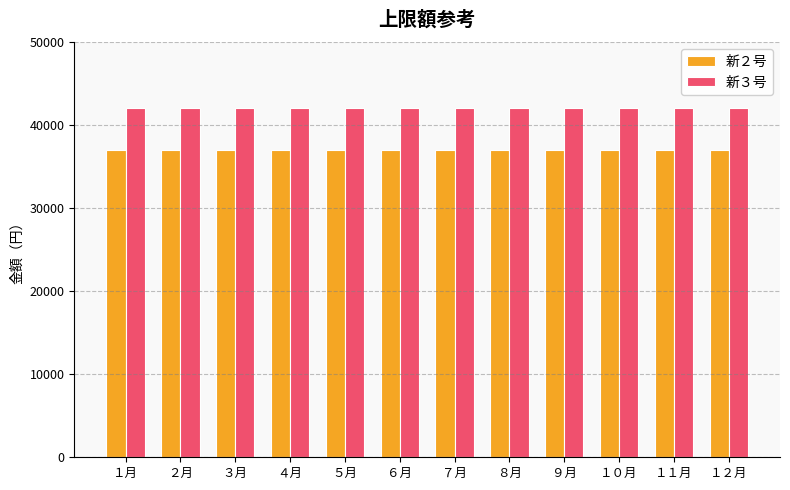

Reading left to right, what are all the values shown in this chart?

新２号: 37000	37000	37000	37000	37000	37000	37000	37000	37000	37000	37000	37000
新３号: 42000	42000	42000	42000	42000	42000	42000	42000	42000	42000	42000	42000